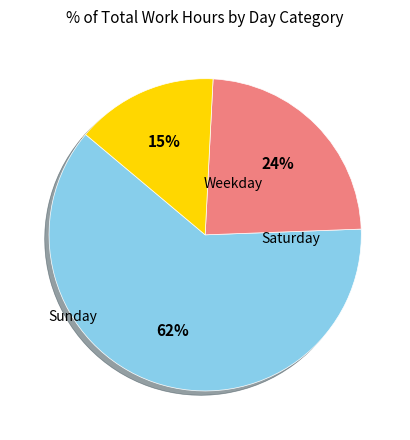

To the nearest percent, what is the average slice percentage?

33%